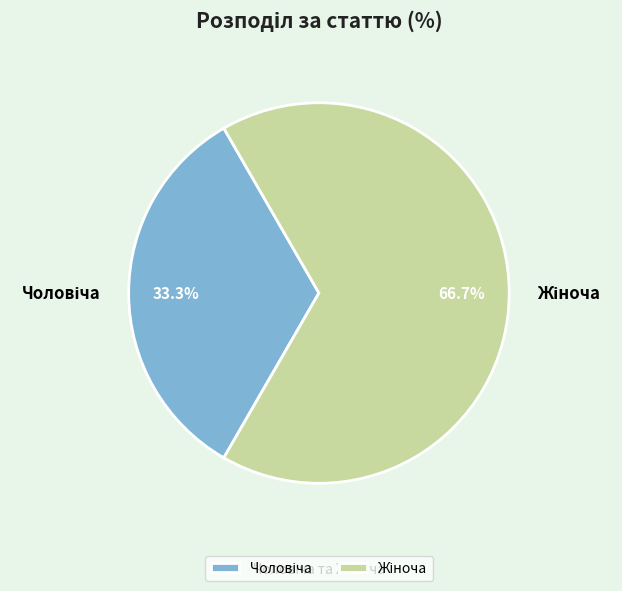

Is there any slice that represents more than half of the pie?

Yes